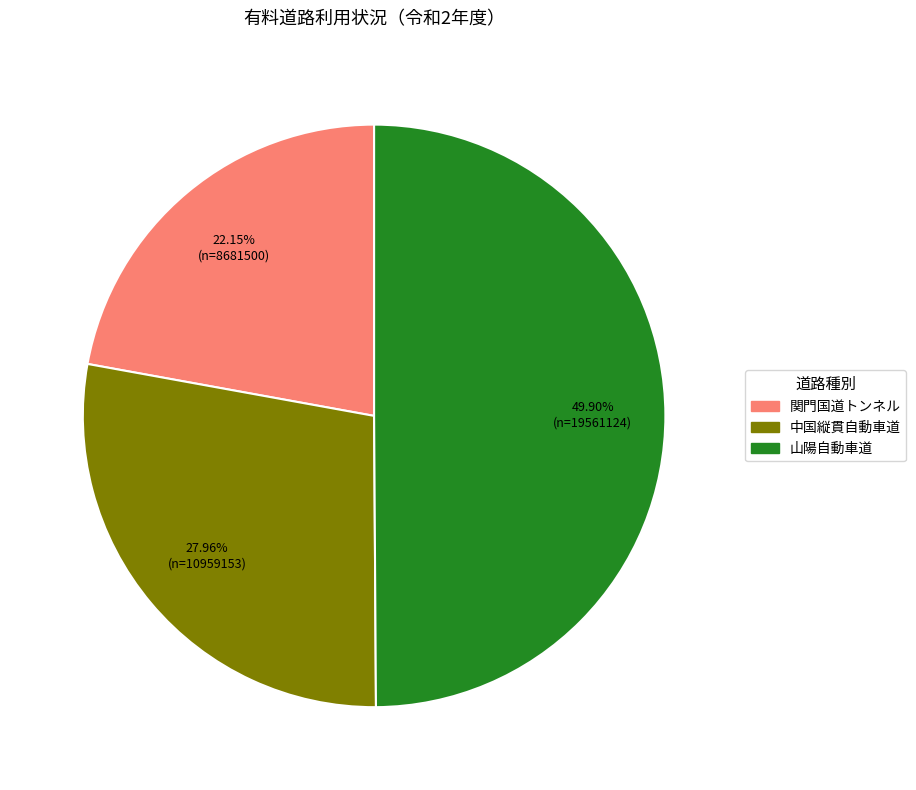

To the nearest percent, what percentage of the pie is 中国縦貫自動車道?

28%